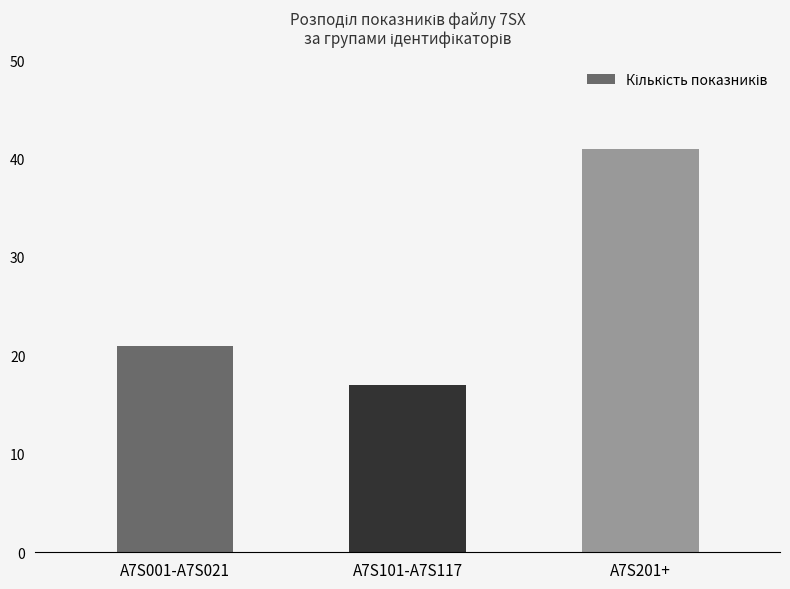

Between A7S001-A7S021 and A7S101-A7S117, which is larger?

A7S001-A7S021